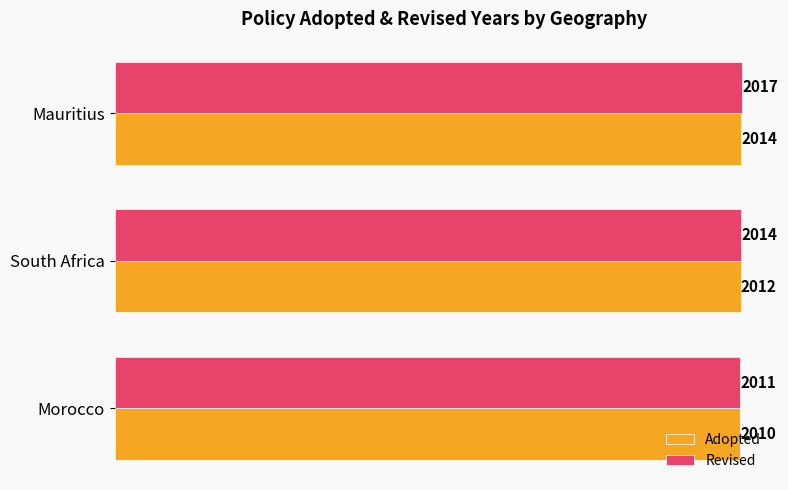

What is the average value of the Revised series?

2014